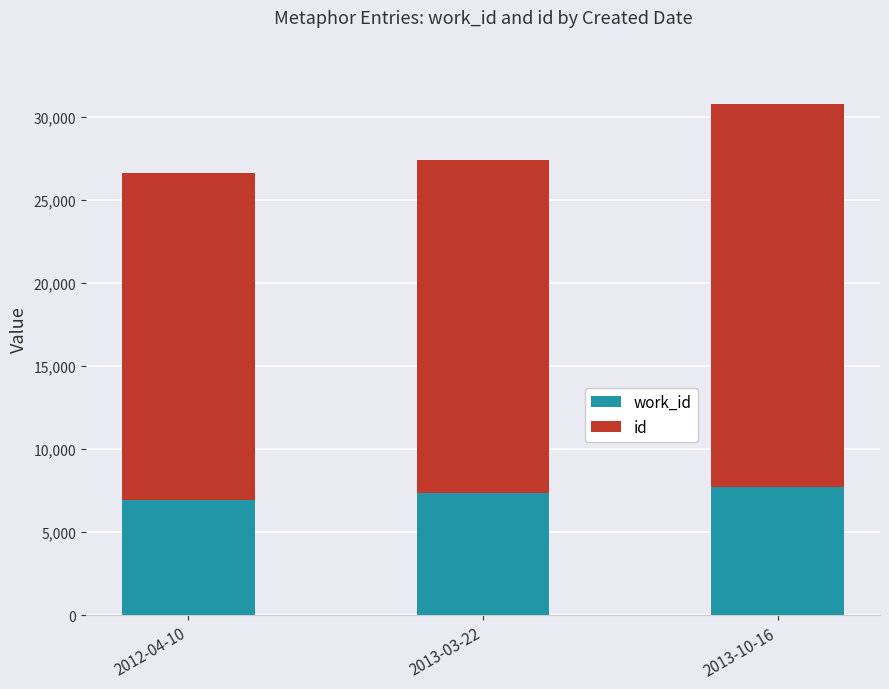

What is the total value across all series at 2012-04-10?

26631